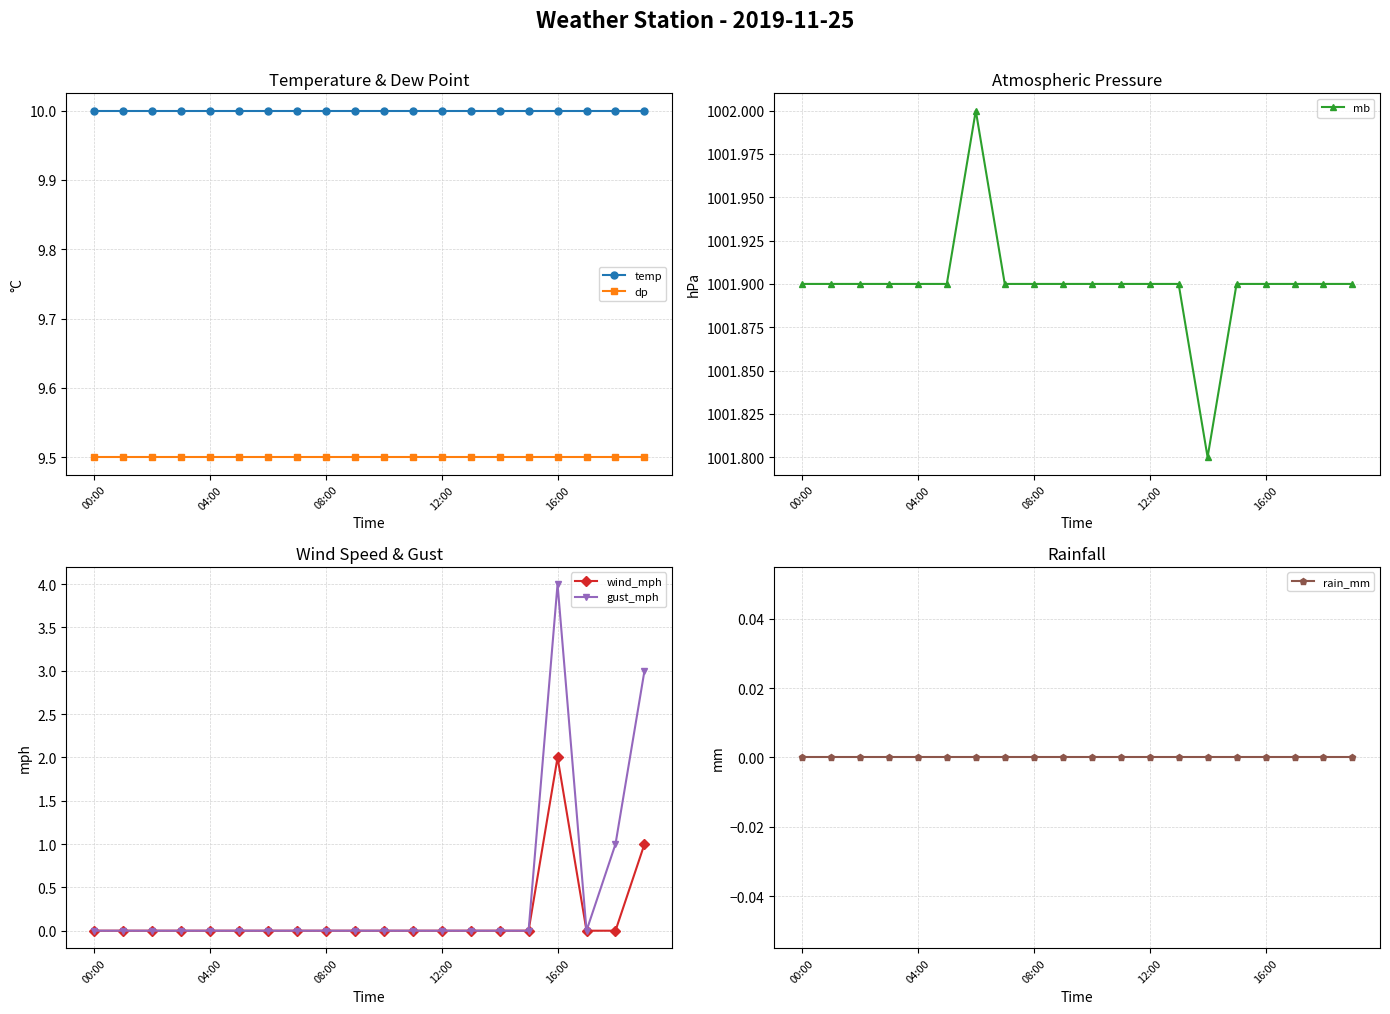

True or false: dp and rain_mm intersect in this chart.

False